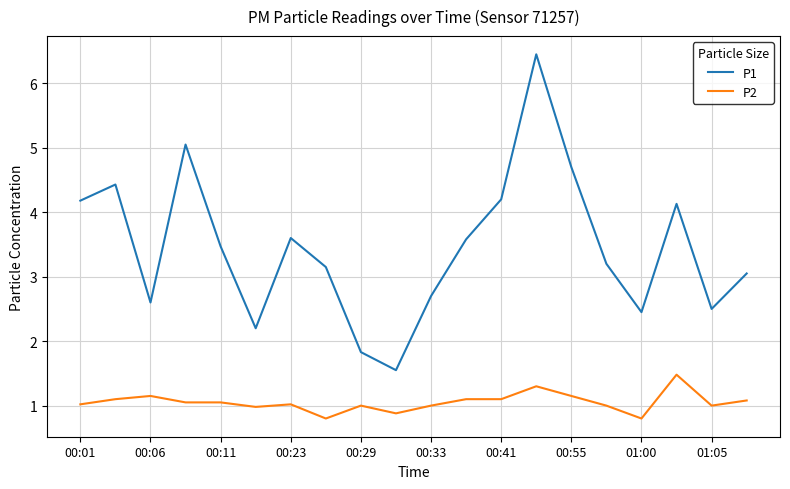

What is the minimum value shown in the chart?

0.8